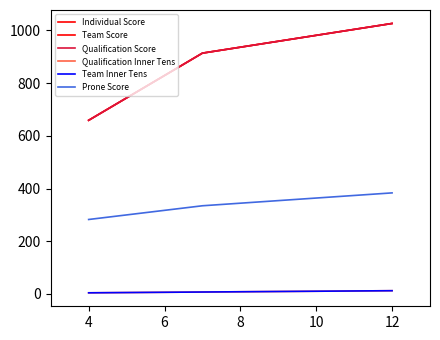

Reading left to right, what are all the values shown in this chart?

Individual Score: 659.0	914.1	1026.7
Team Score: 659.0	914.1	1026.7
Qualification Score: 659.0	914.1	1026.7
Qualification Inner Tens: 4.0	7.0	12.0
Team Inner Tens: 4.0	7.0	12.0
Prone Score: 282.4	334.5	383.4